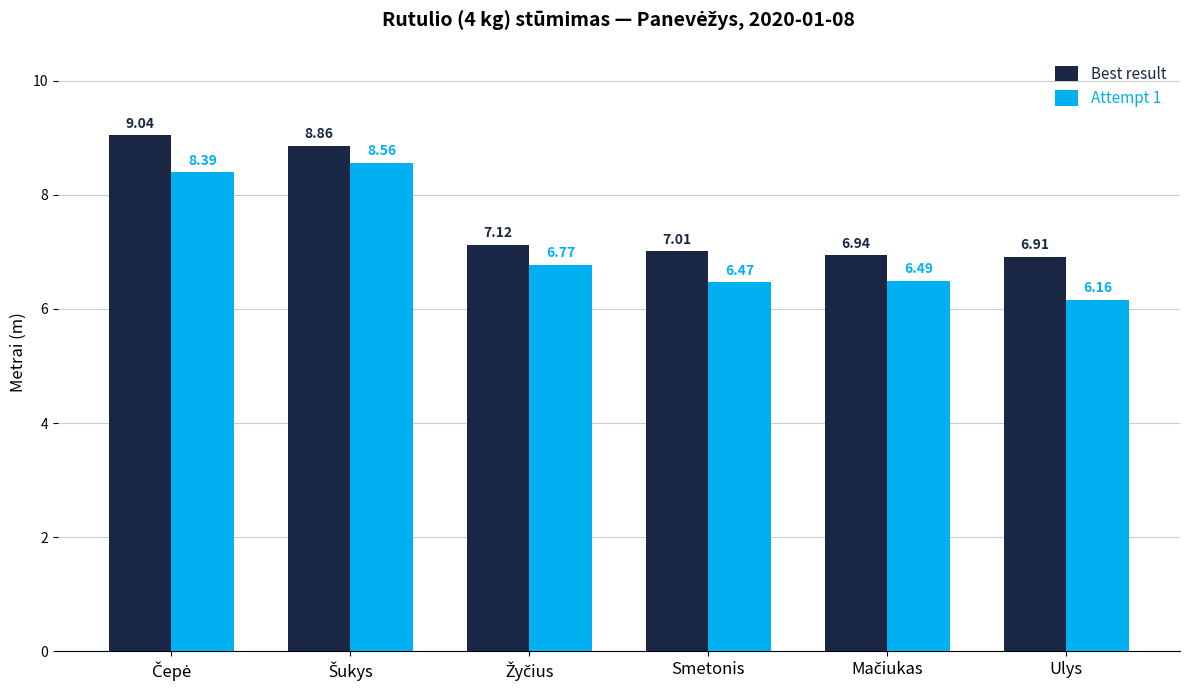

At which category does the chart reach its minimum across all series?

Ulys